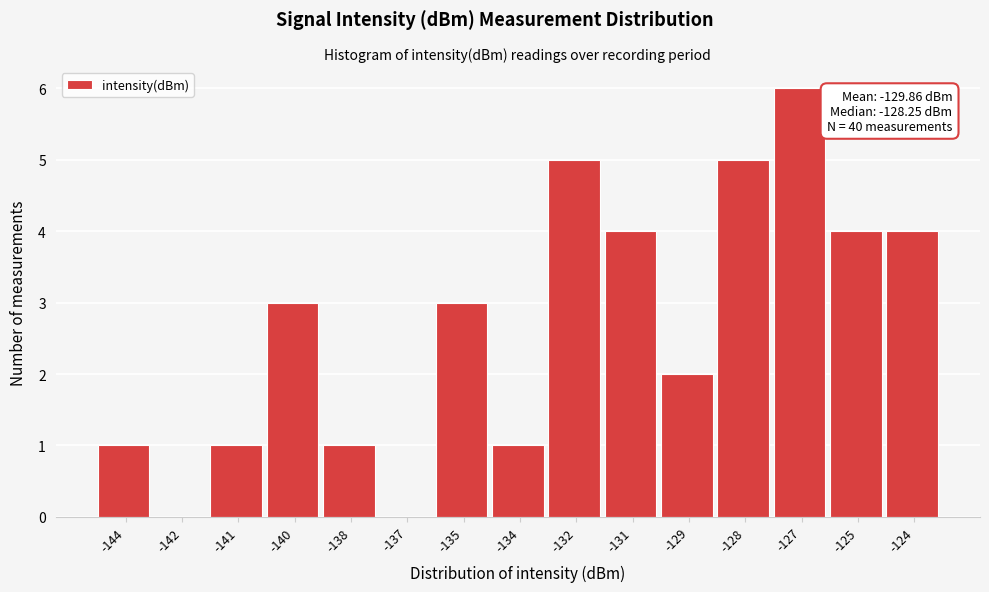

Reading right to left, list all the values displayed in this chart.

-124=4	-125=4	-127=6	-128=5	-129=2	-131=4	-132=5	-134=1	-135=3	-137=0	-138=1	-140=3	-141=1	-142=0	-144=1